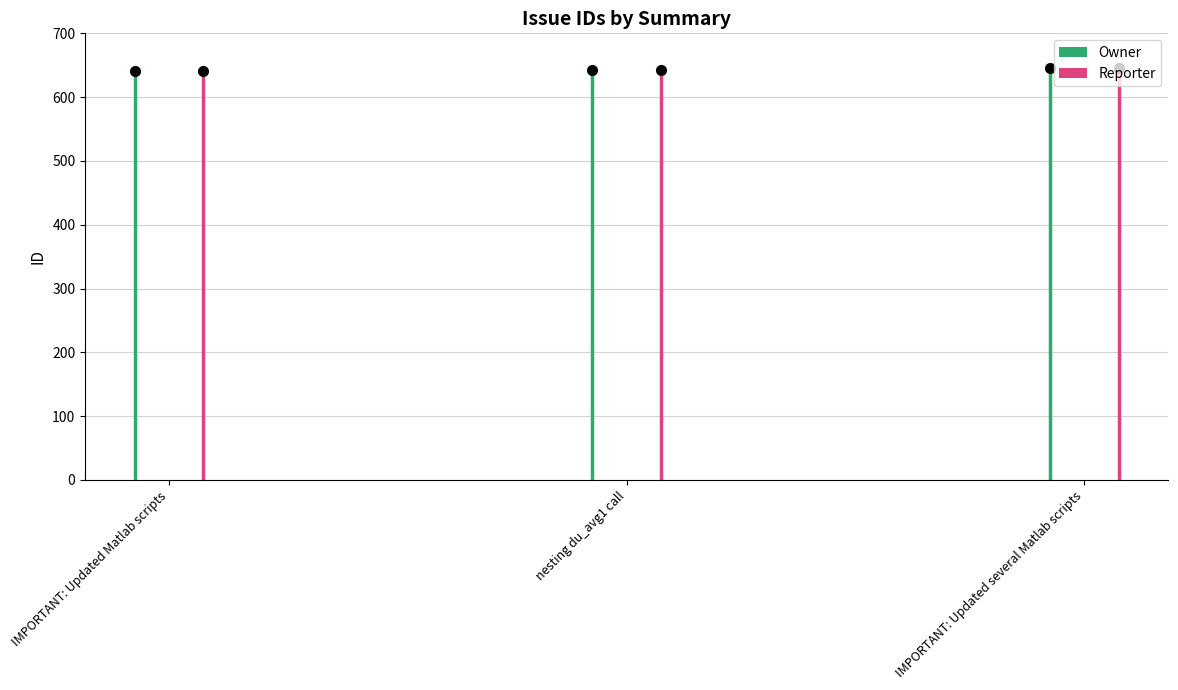

What is the sum of all Reporter values?

1930